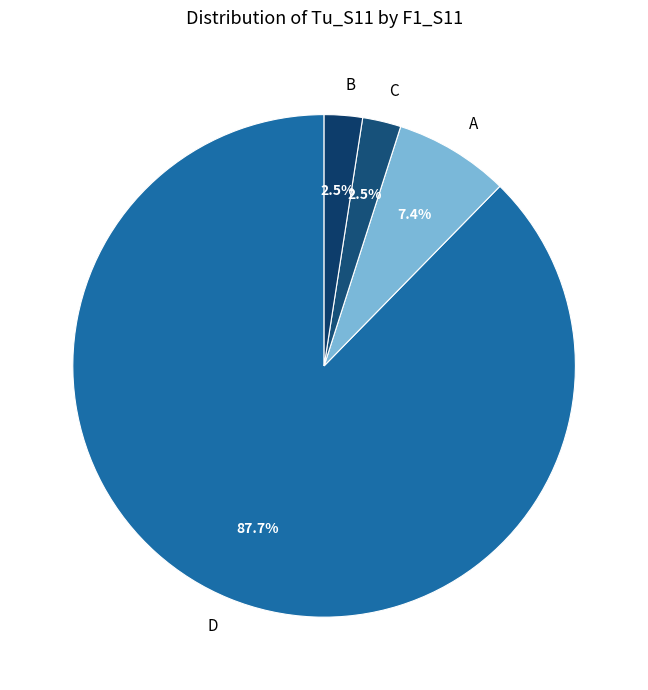

What is the total percentage of A and C?

9.9%